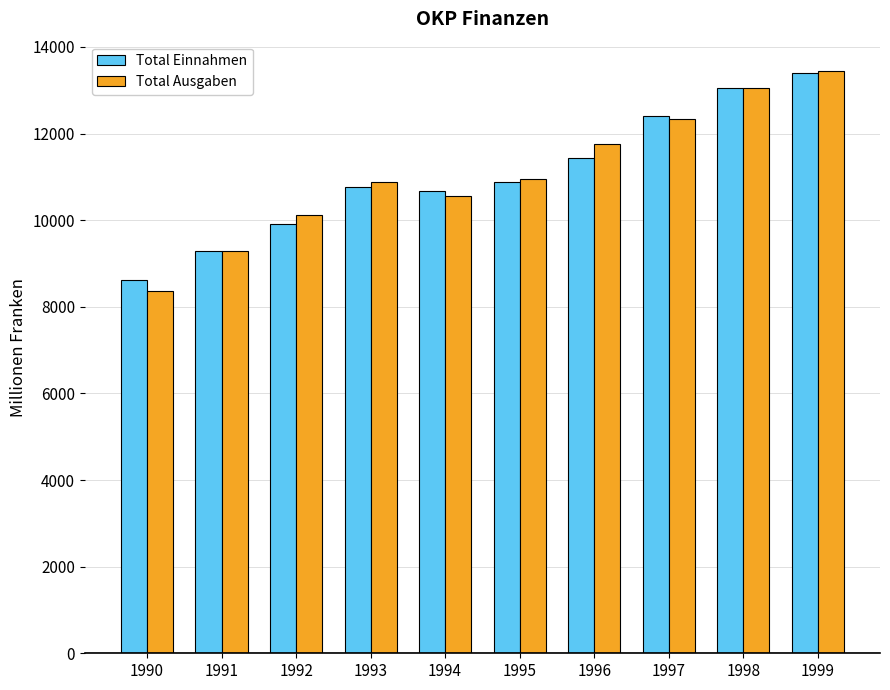

True or false: Total Ausgaben has a value of 12344.7 at 1997.

True